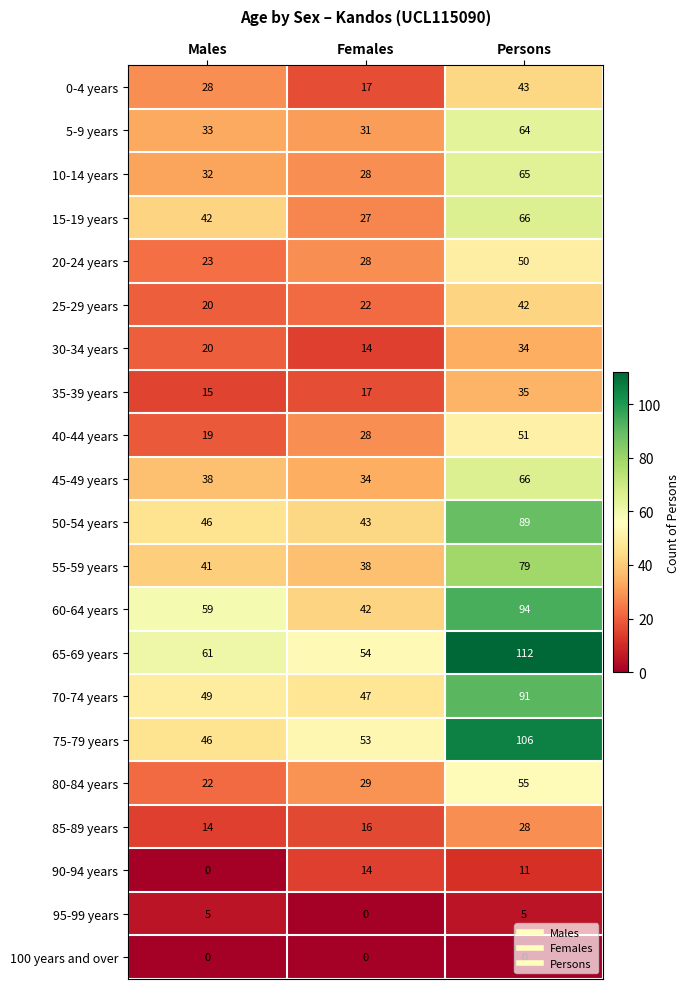

Which series changed the most between Males and Females?

60-64 years